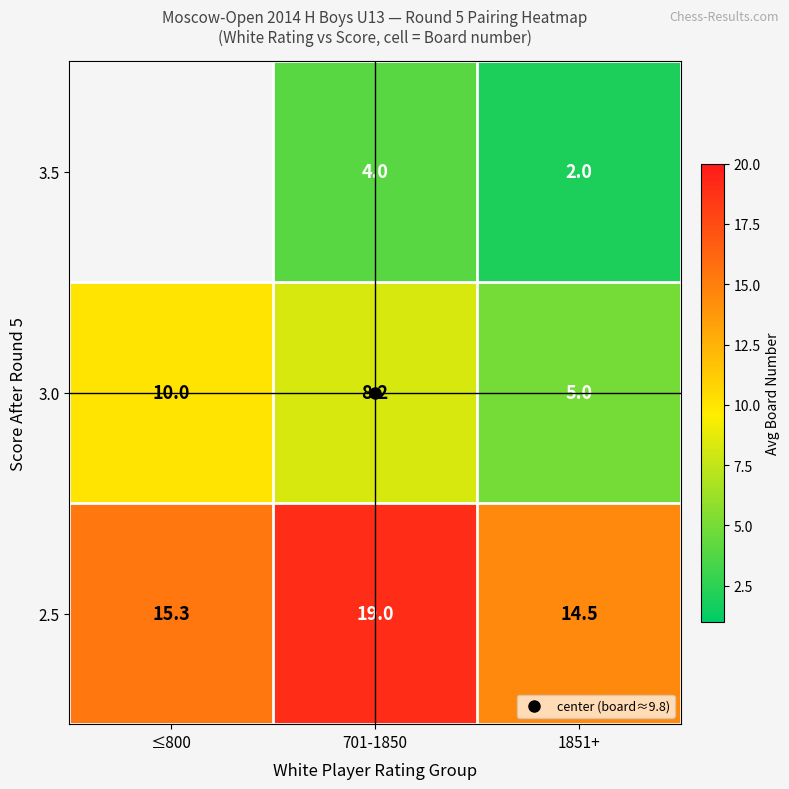

At which category is the sum across all series the highest?

701-1850